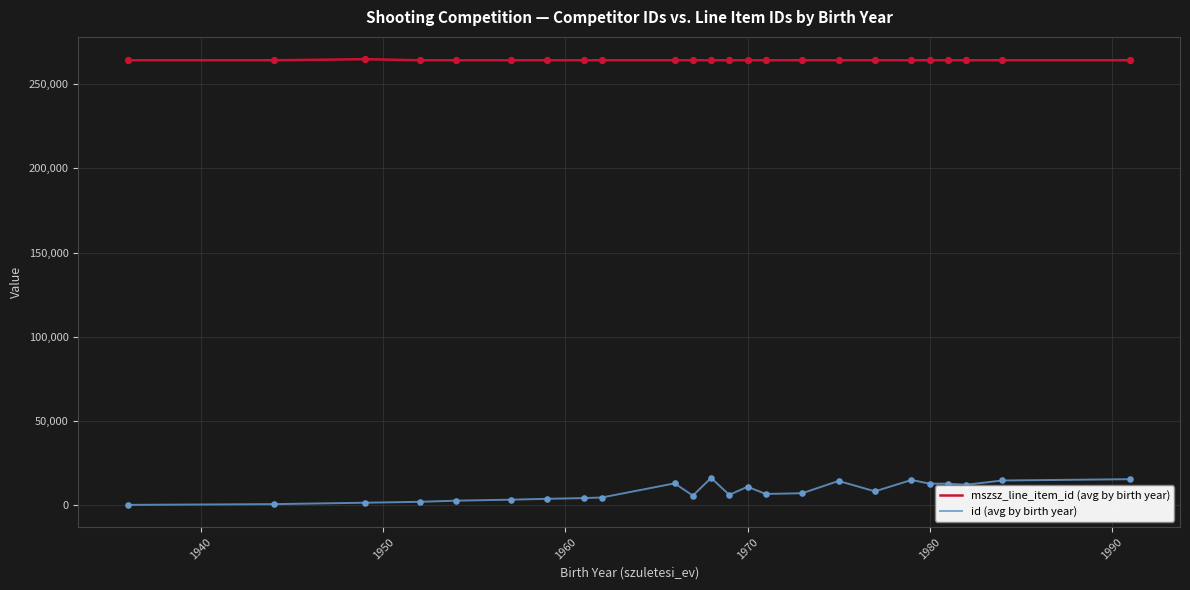

Which series has the largest total across all categories?

mszsz_line_item_id (avg by birth year)